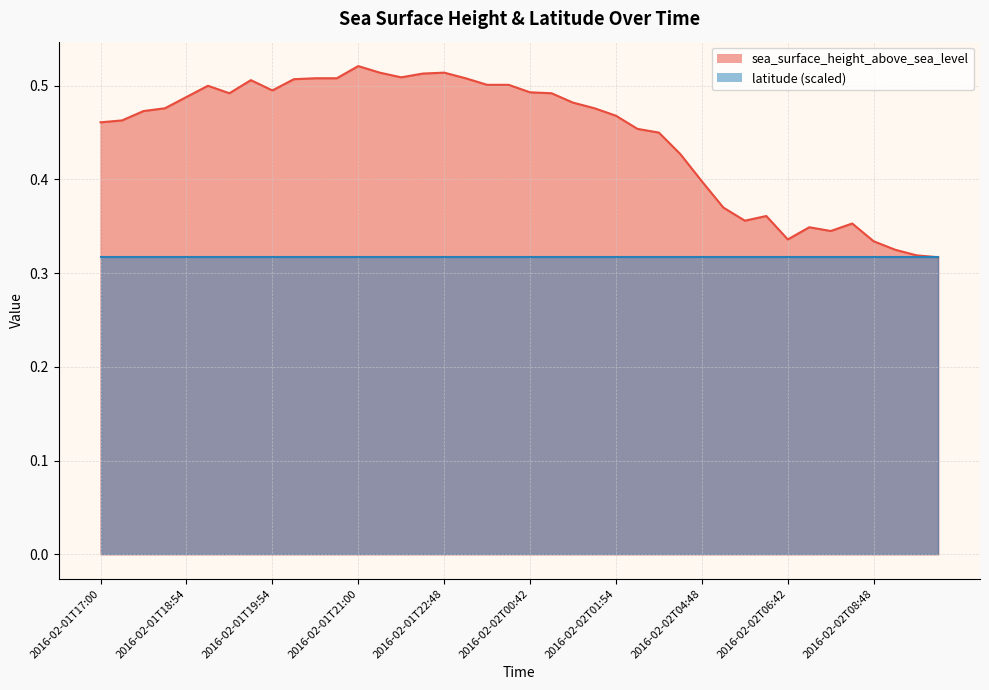

What is the greatest value displayed?

0.5